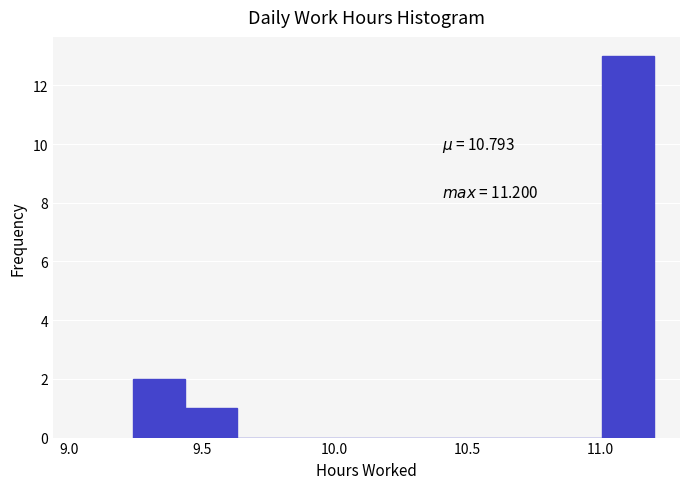

Around what value on the x-axis is the tallest bar? Give the approximate position of its centre, as read against the axis.

11.10